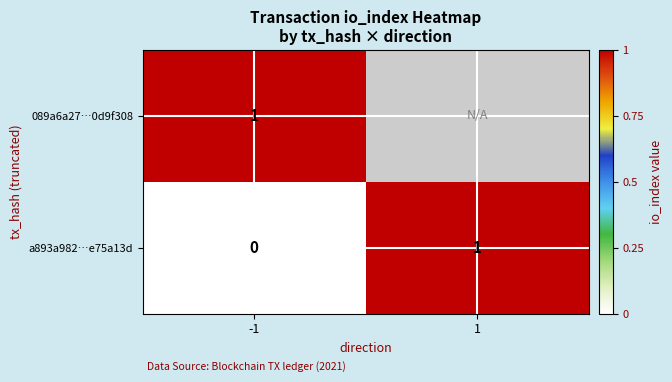

Rank the categories by 089a6a27…0d9f308 value from lowest to highest.

-1, 1